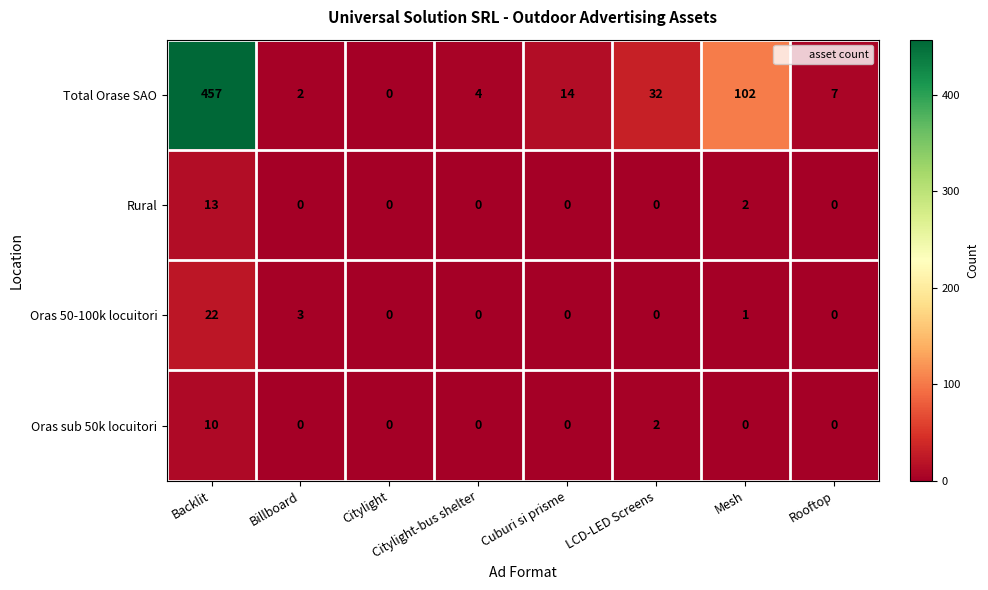

What is the spread (max minus min) of values at Rooftop?

7